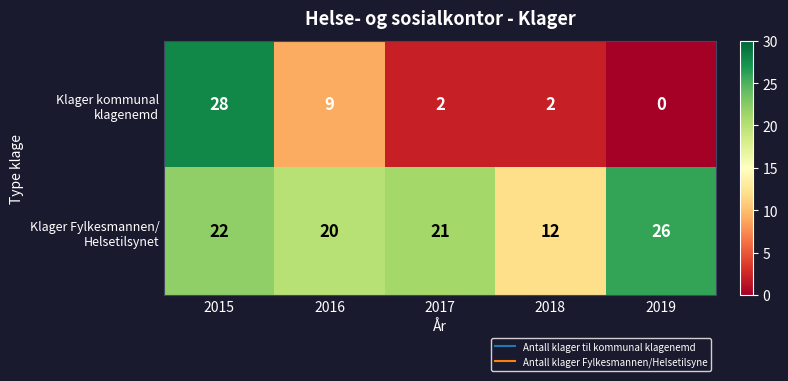

What is the greatest value displayed?

28